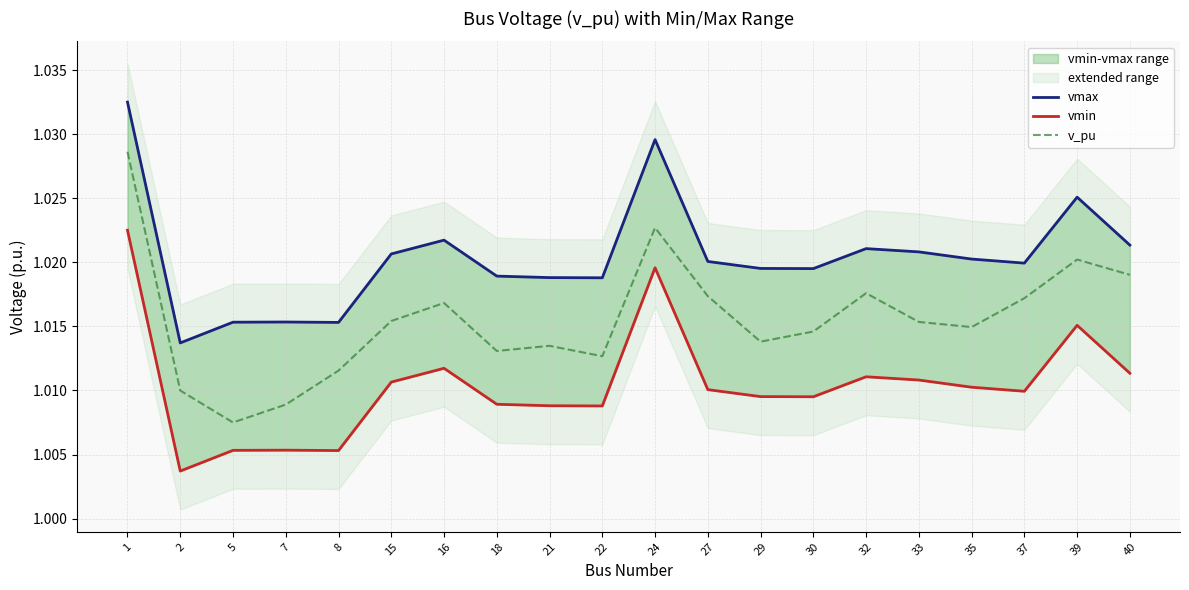

How many interior local valleys does the vmax series have?

5